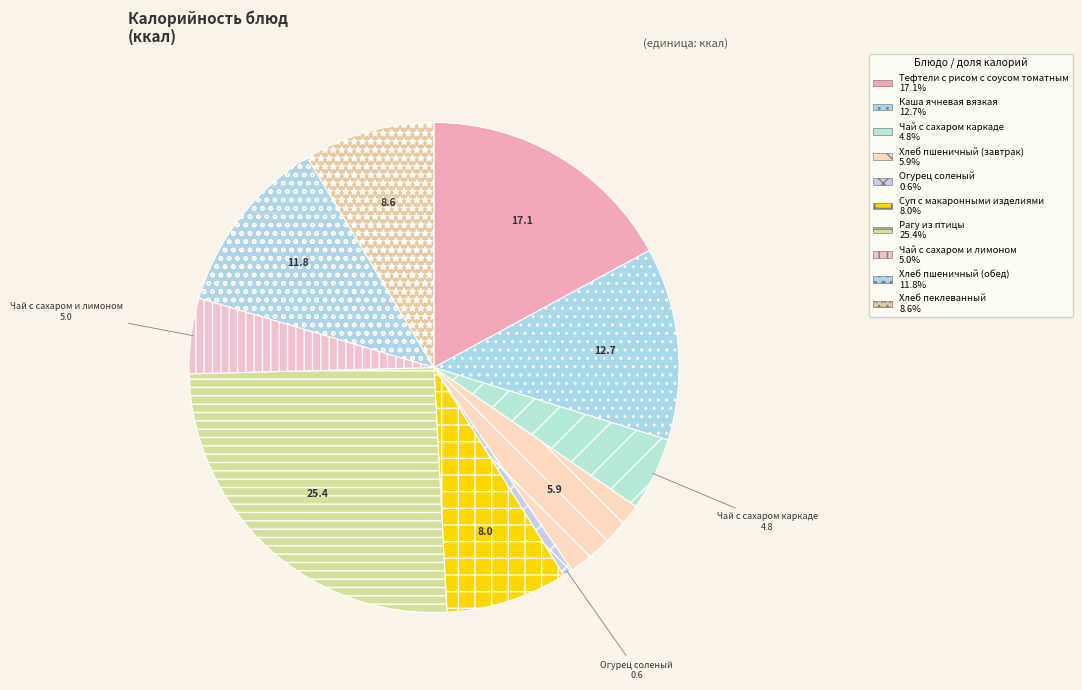

How many slices are in this pie chart?

10